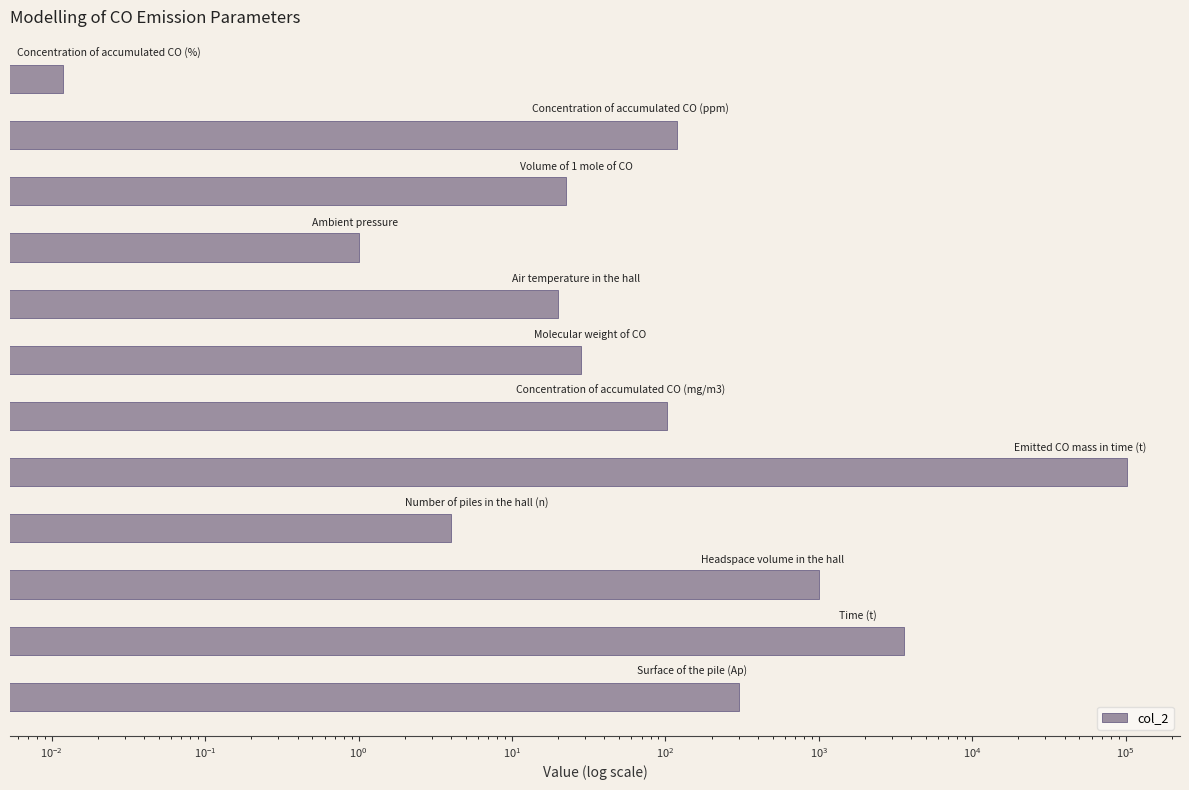

How many data points are less than 101?

6